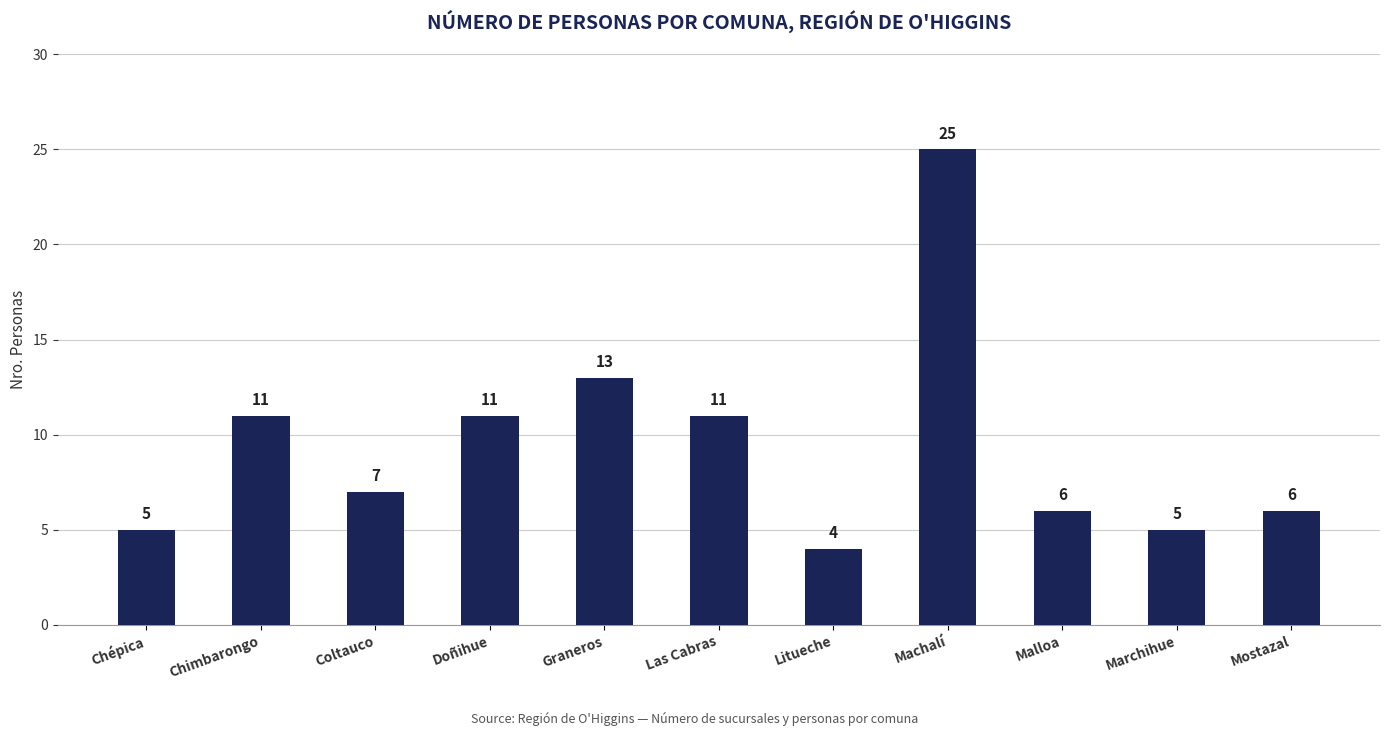

What is the change in value from Doñihue to Mostazal?

-5